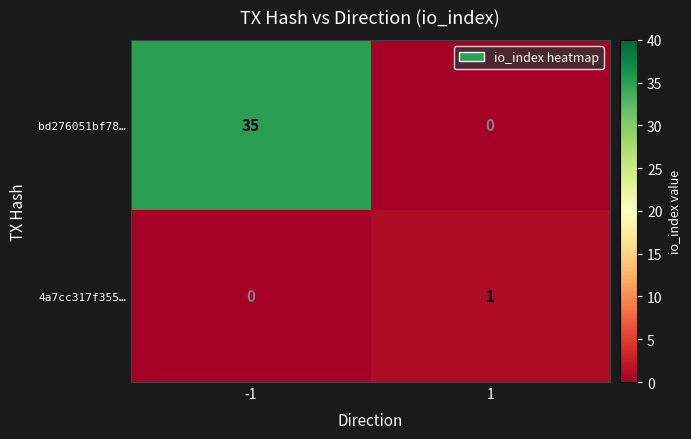

Rank the series by their maximum value, from highest to lowest.

bd276051bf78…, 4a7cc317f355…